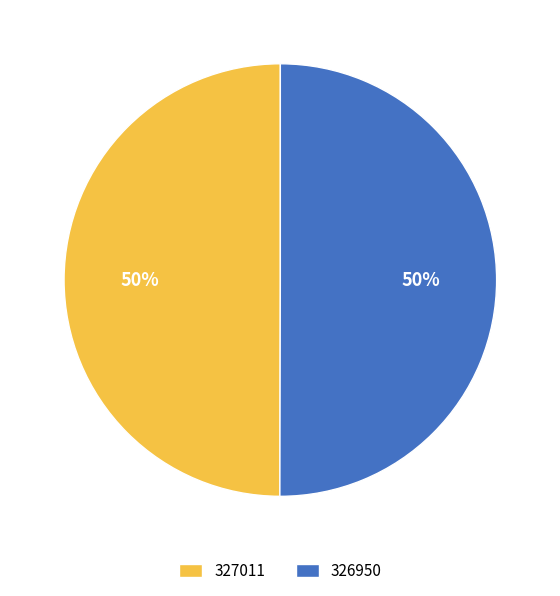

What percentage is the 326950 slice, to the nearest percent?

50%